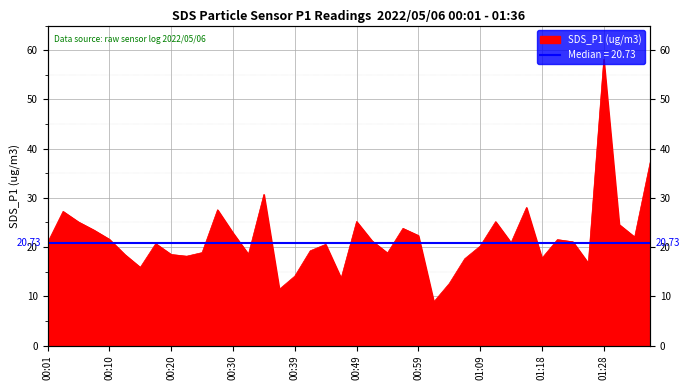

What is the label of the 32nd point from the left?

01:16